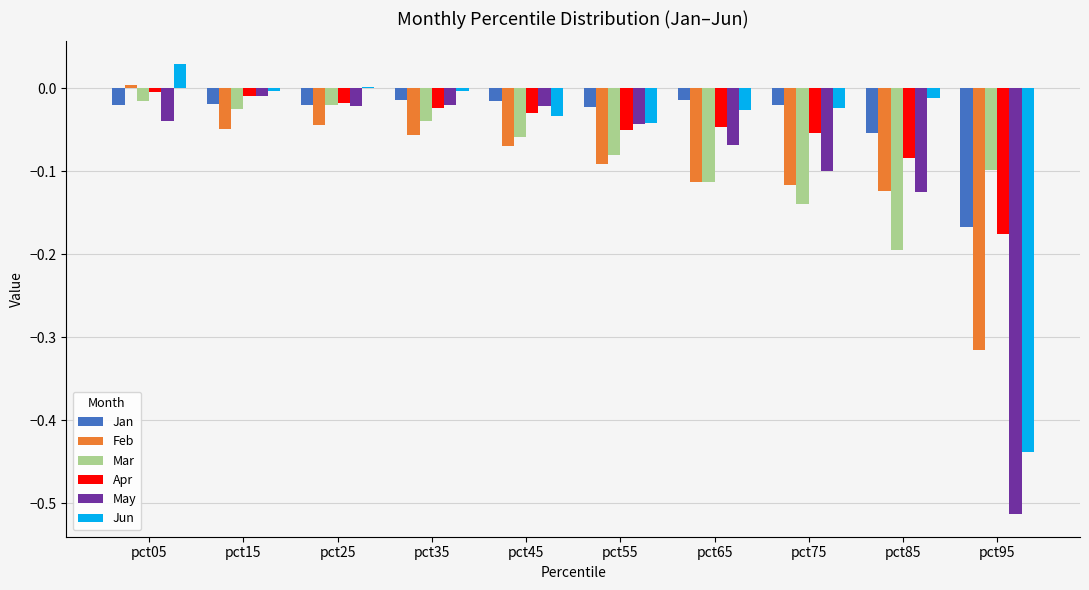

What are all the series names shown in the legend?

Jan, Feb, Mar, Apr, May, Jun